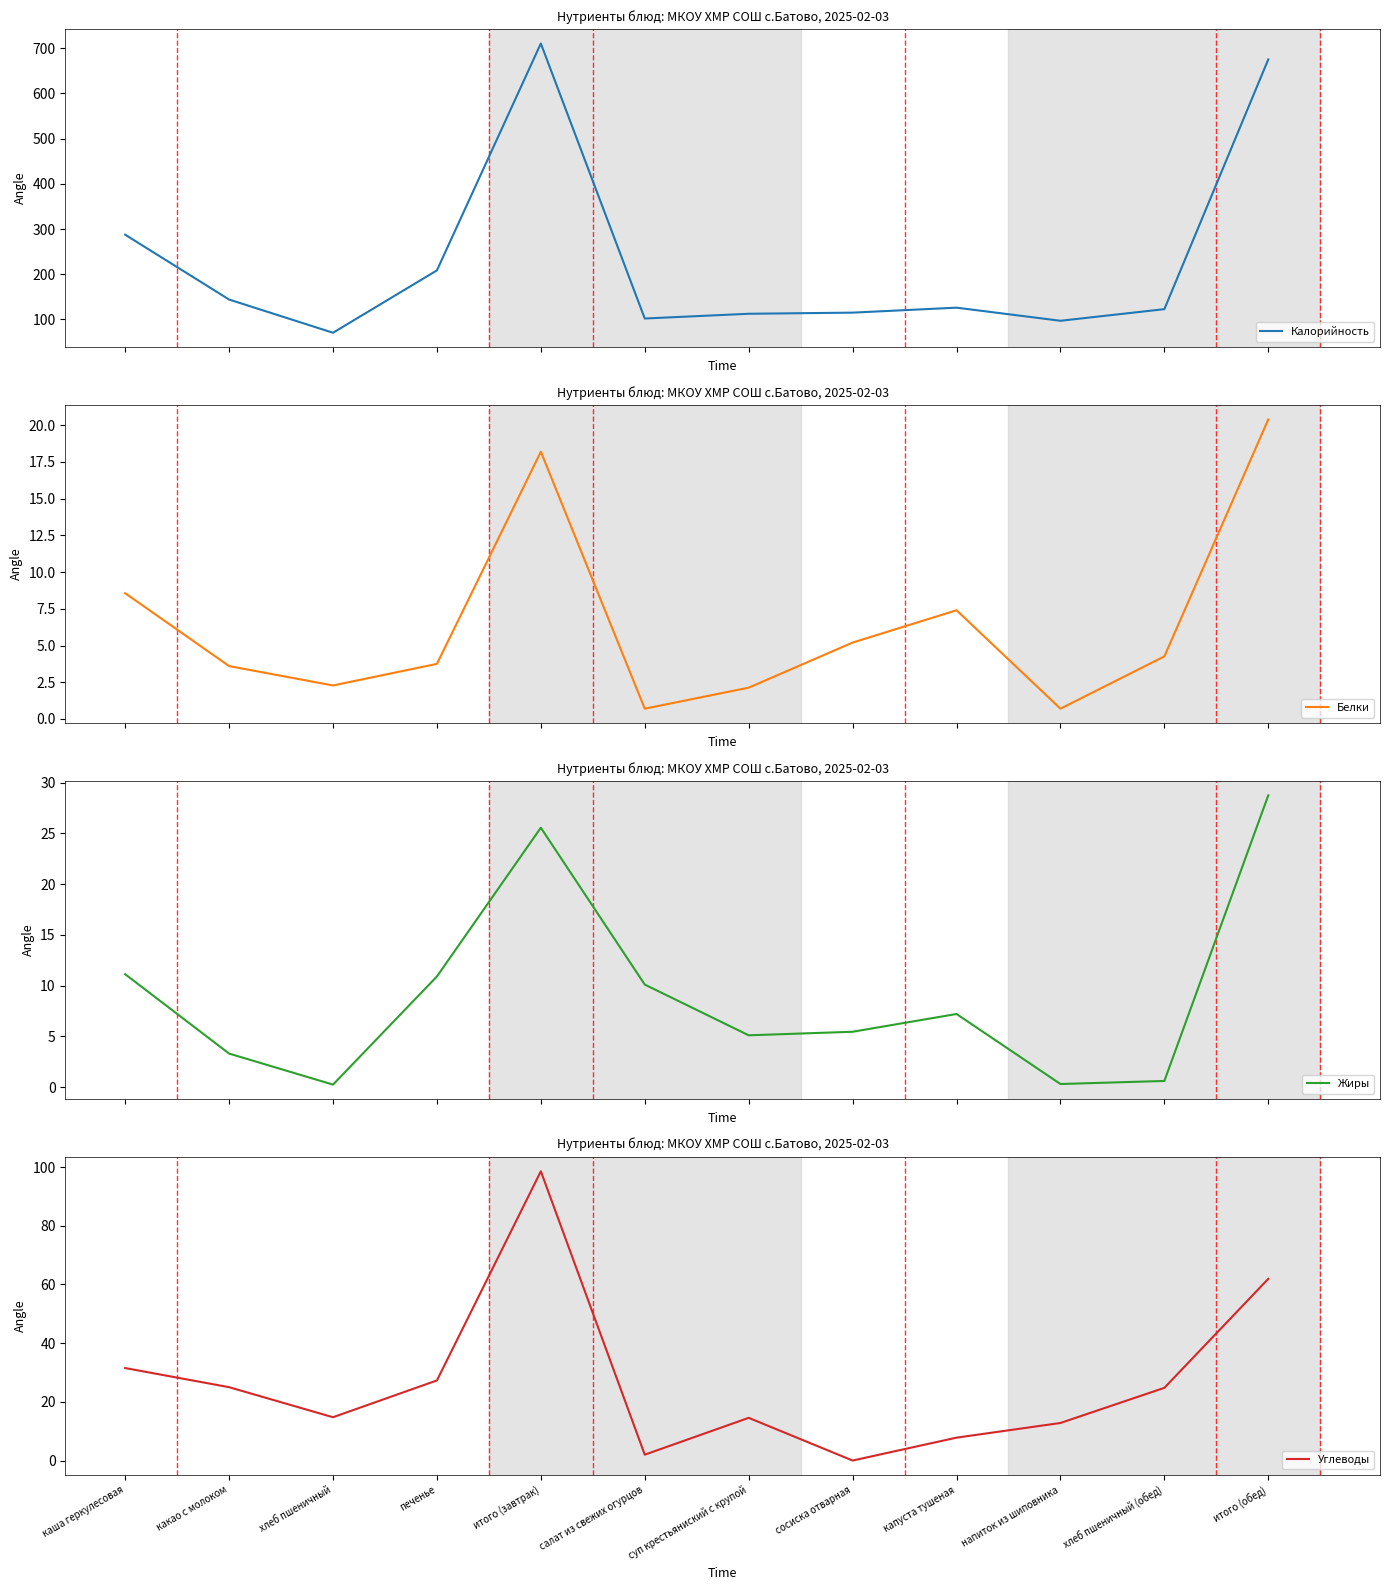

Rank the series at сосиска отварная from highest to lowest value.

Калорийность, Жиры, Белки, Углеводы